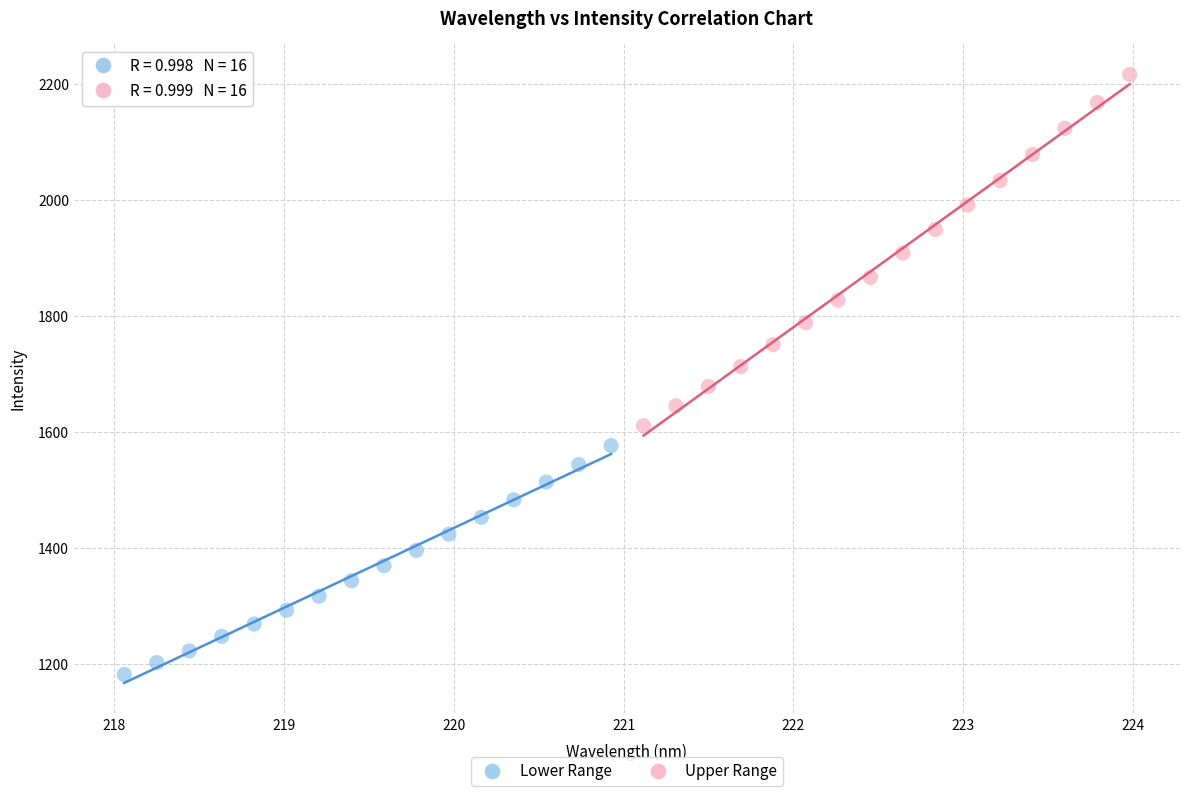

Which series has the widest spread of Y values?

Upper Range